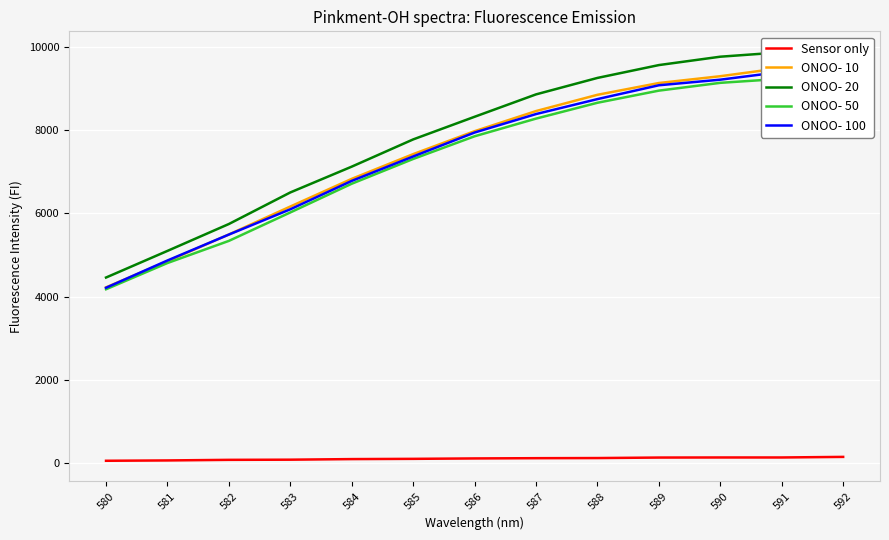

Reading left to right, extract all data points from this chart.

Sensor only: 580=65	581=73	582=87	583=91	584=105	585=111	586=121	587=127	588=130	589=142	590=144	591=144	592=158
ONOO- 10: 580=4224	581=4852	582=5493	583=6163	584=6827	585=7420	586=7970	587=8453	588=8843	589=9126	590=9289	591=9487	592=9377
ONOO- 20: 580=4460	581=5099	582=5744	583=6501	584=7120	585=7773	586=8316	587=8853	588=9248	589=9556	590=9757	591=9863	592=9875
ONOO- 50: 580=4179	581=4808	582=5339	583=6021	584=6710	585=7304	586=7848	587=8272	588=8652	589=8943	590=9130	591=9227	592=9226
ONOO- 100: 580=4215	581=4869	582=5491	583=6097	584=6778	585=7364	586=7938	587=8381	588=8740	589=9072	590=9206	591=9393	592=9266